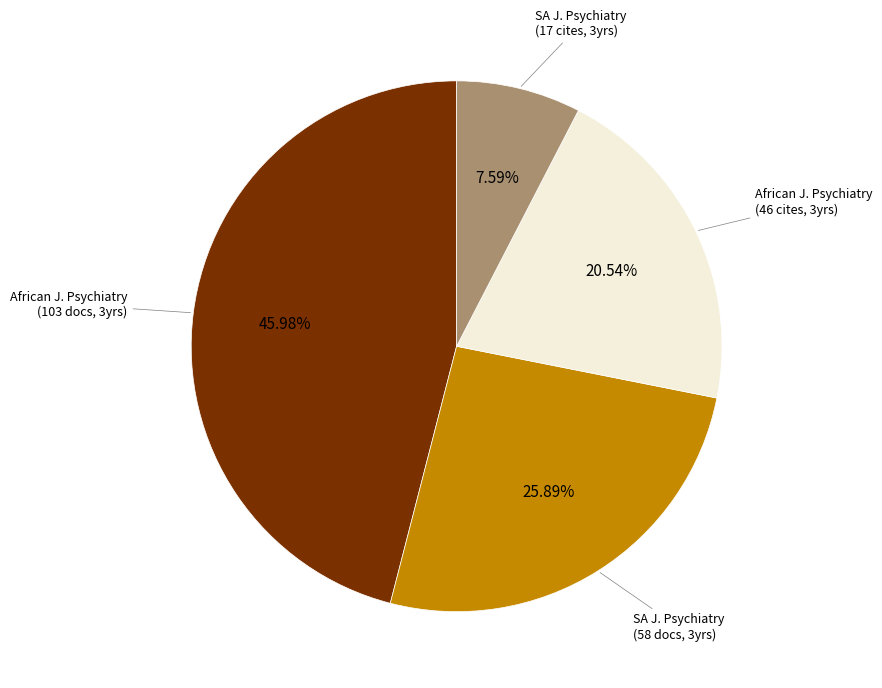

To the nearest percent, what is the difference between the largest and smallest slice percentages?

38%